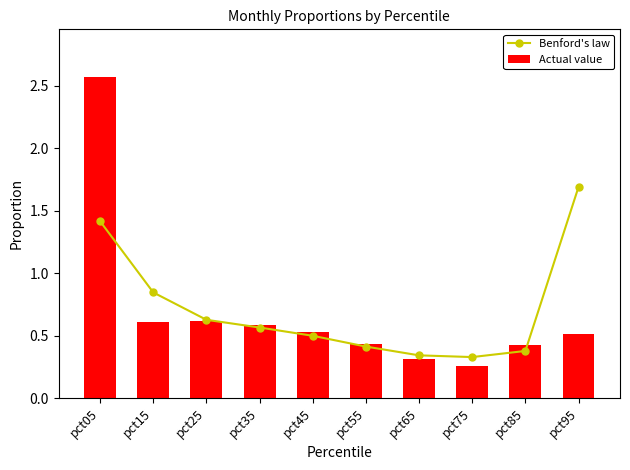

At which label does Actual value reach its peak?

pct05